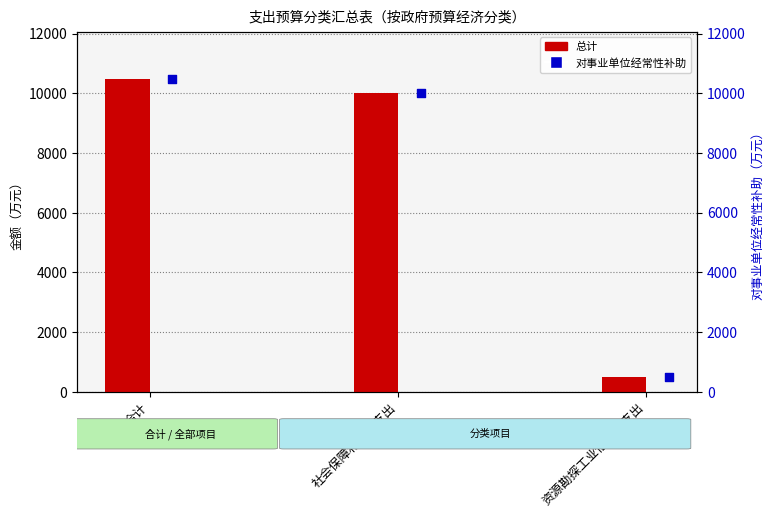

Which series has the widest spread of Y values?

总计